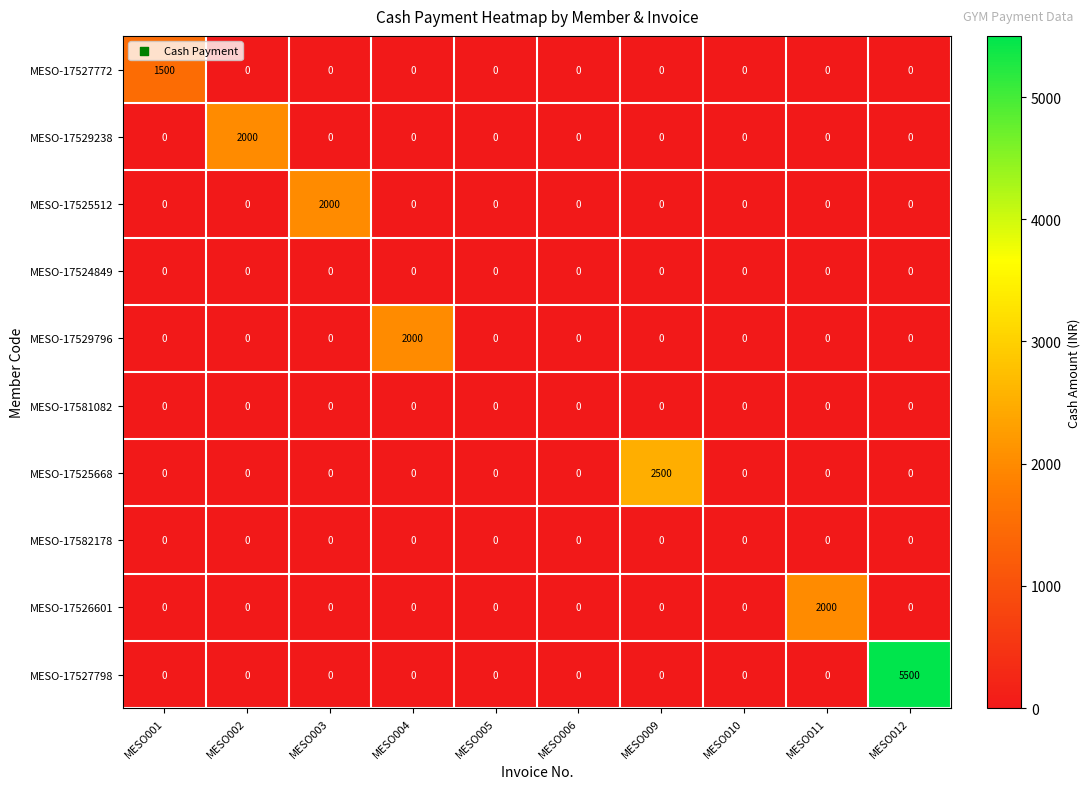

Which series has the largest total across all categories?

MESO-17527798